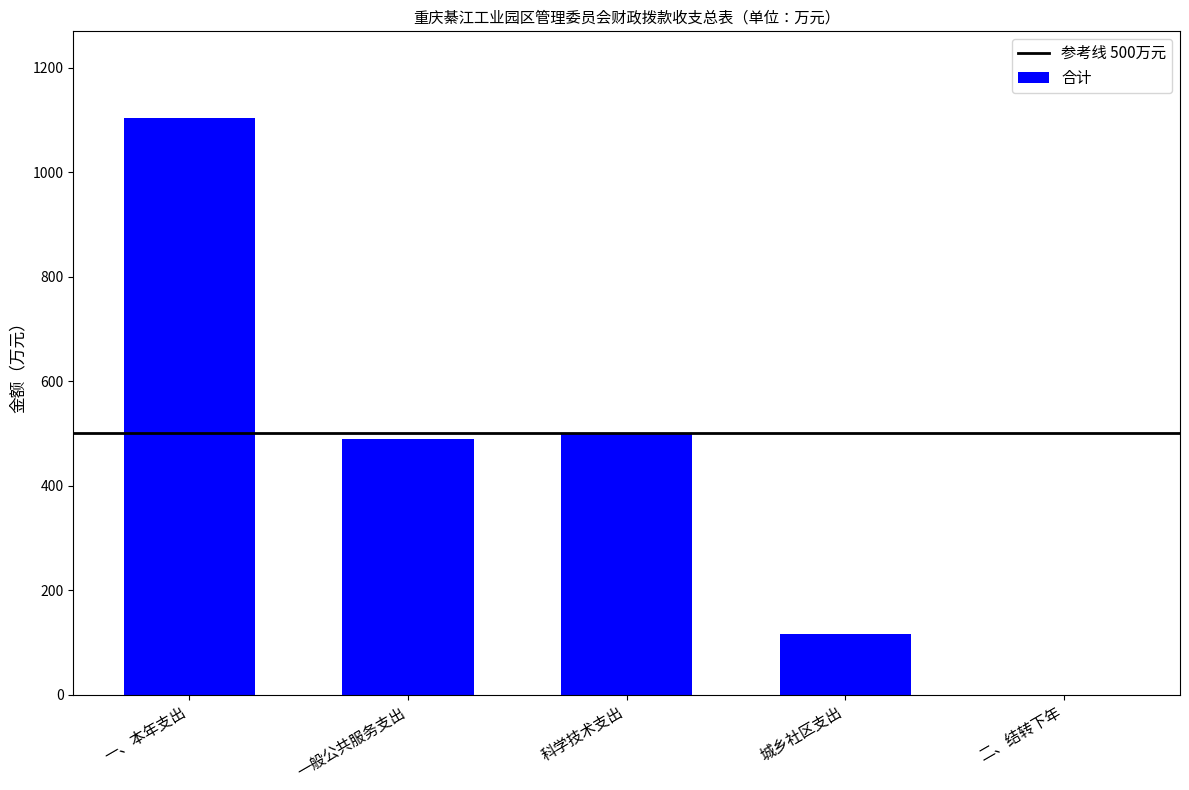

Is it true that the value at 城乡社区支出 is 56.4?

False